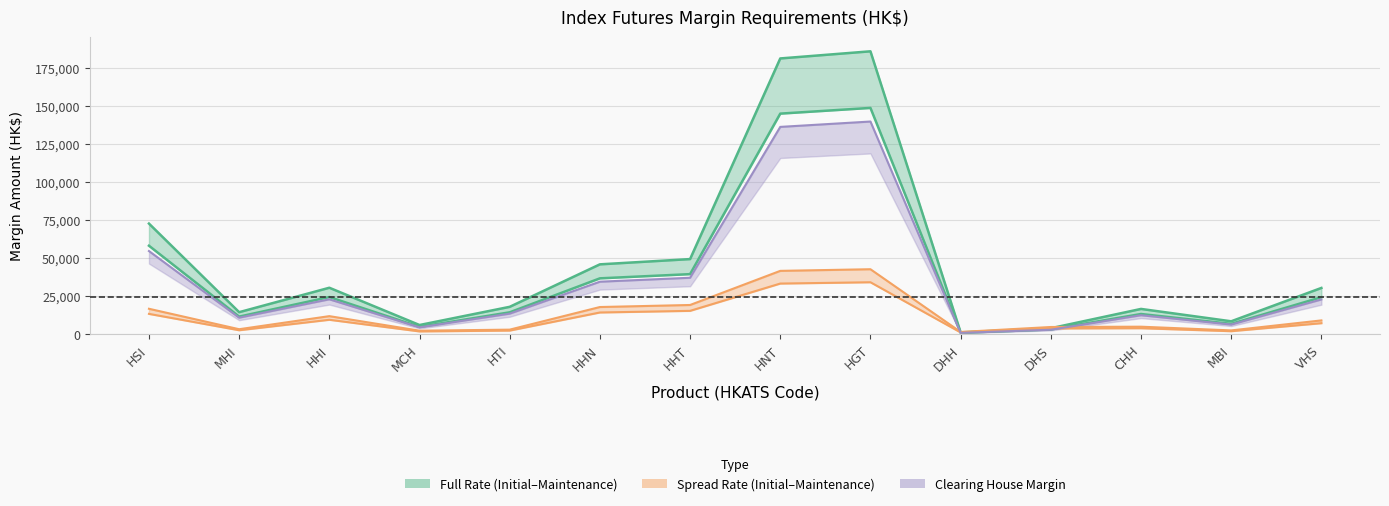

What position from the left is DHS?

11